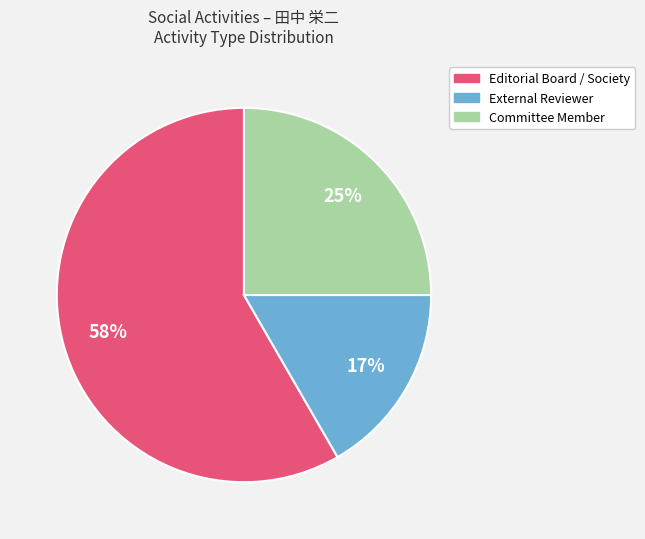

To the nearest percent, what is the average slice percentage?

33%